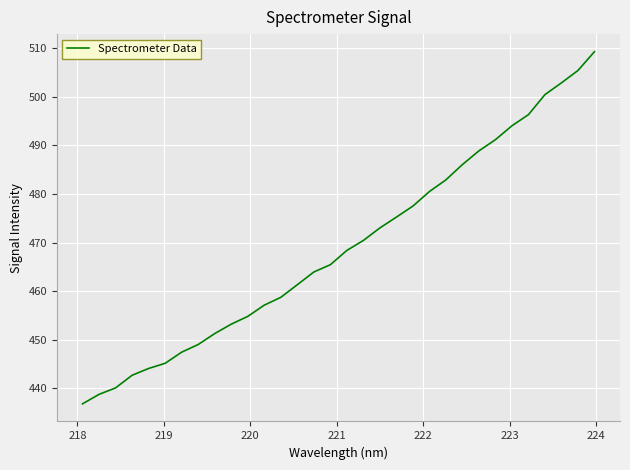

What is the difference between the maximum and minimum values?

72.4